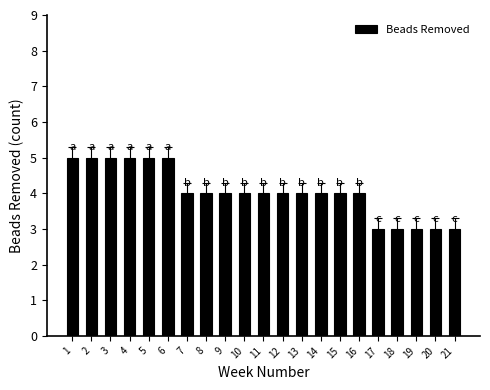

What is the average value?

4